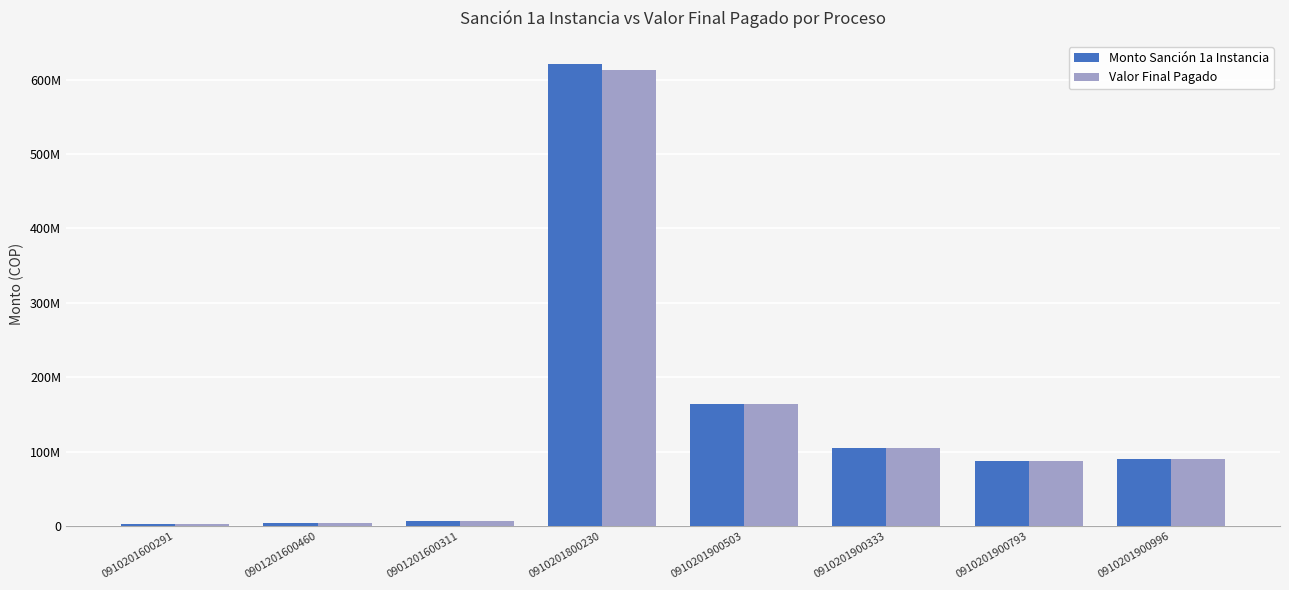

Is it true that Monto Sanción 1a Instancia equals 90852600 at 0910201900996?

True